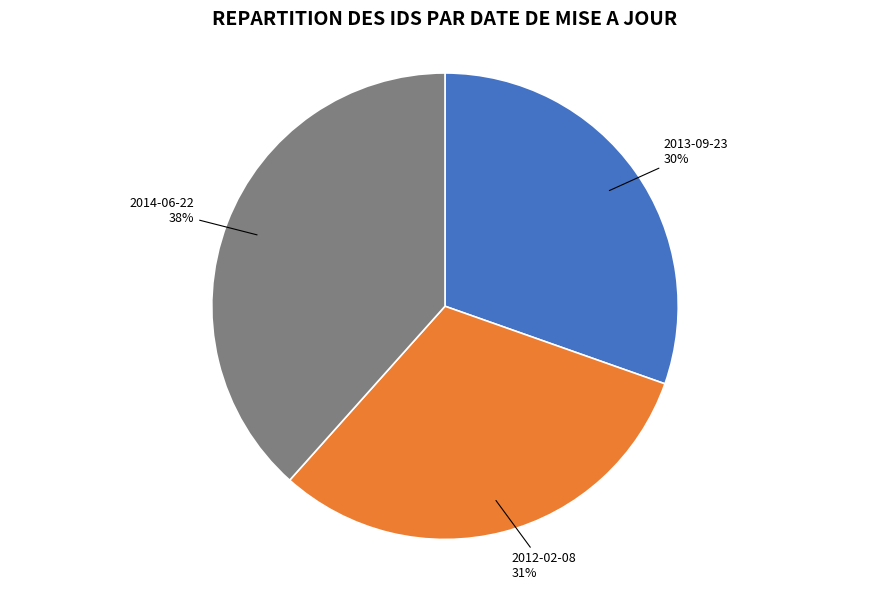

Is the sum of 2014-06-22 and 2013-09-23 greater than half?

Yes